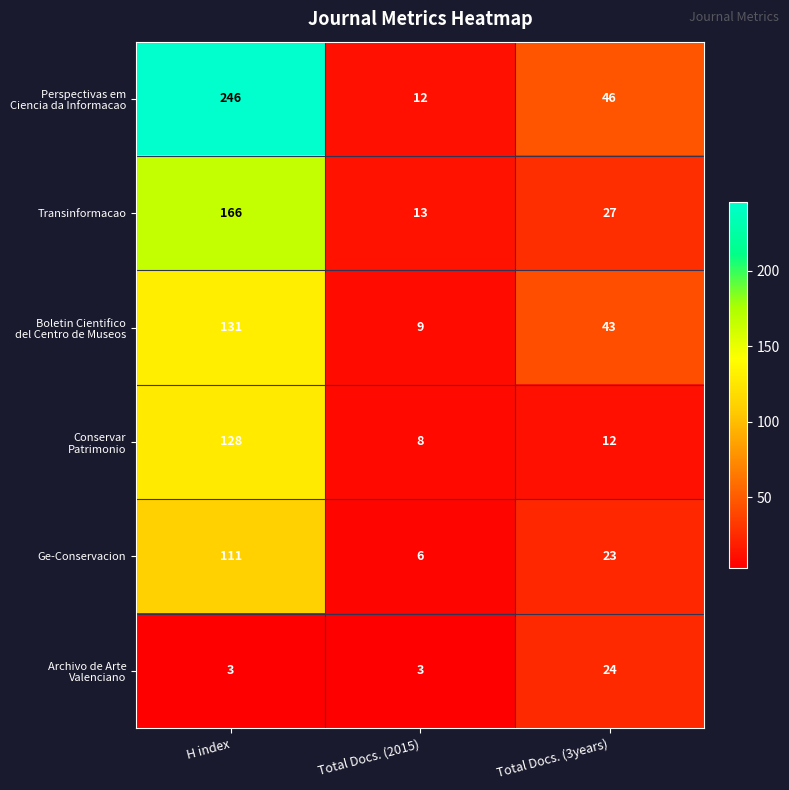

What is the difference between the highest and lowest values at Total Docs. (2015)?

10